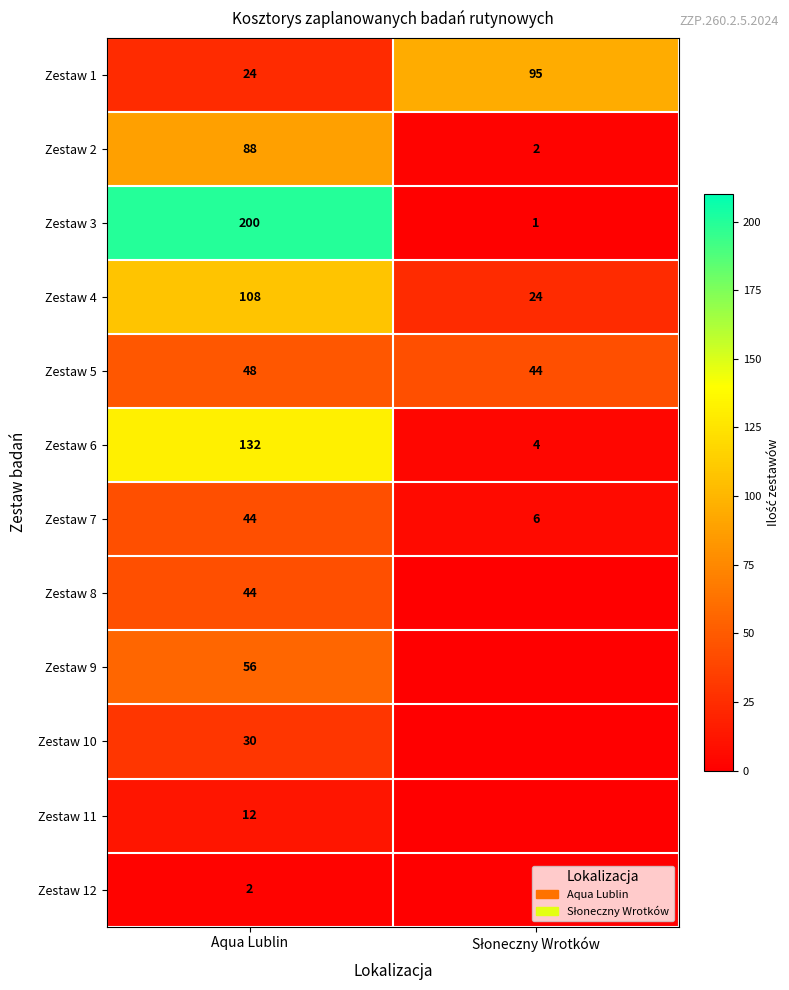

What is the highest value of the Zestaw 1 series?

95